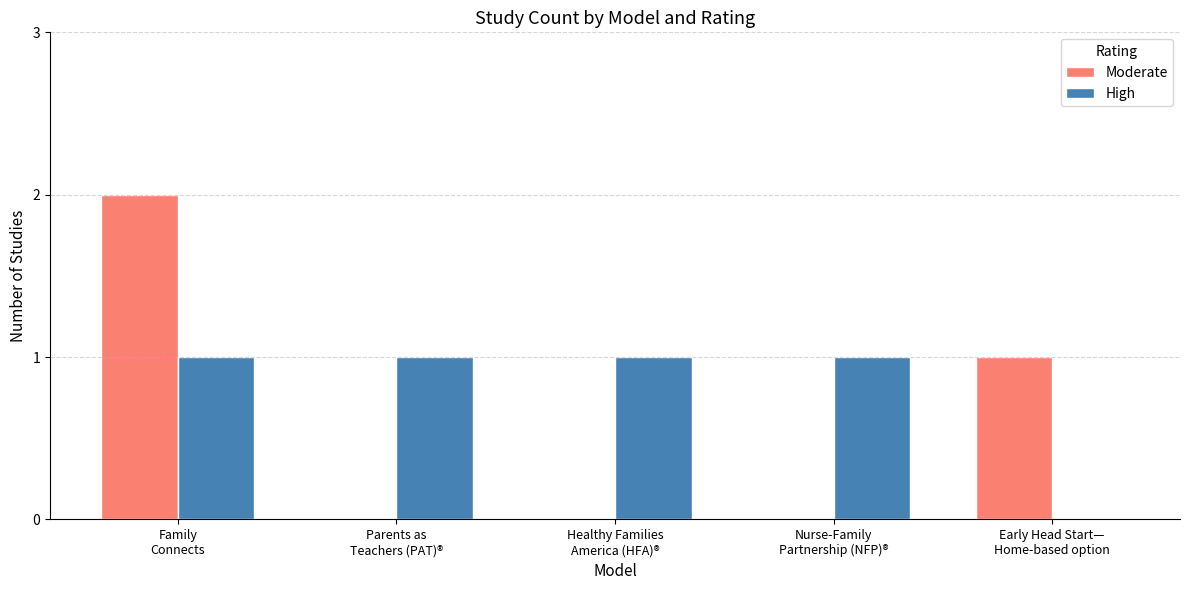

What is the total value across all series at Nurse-Family
Partnership (NFP)®?

1